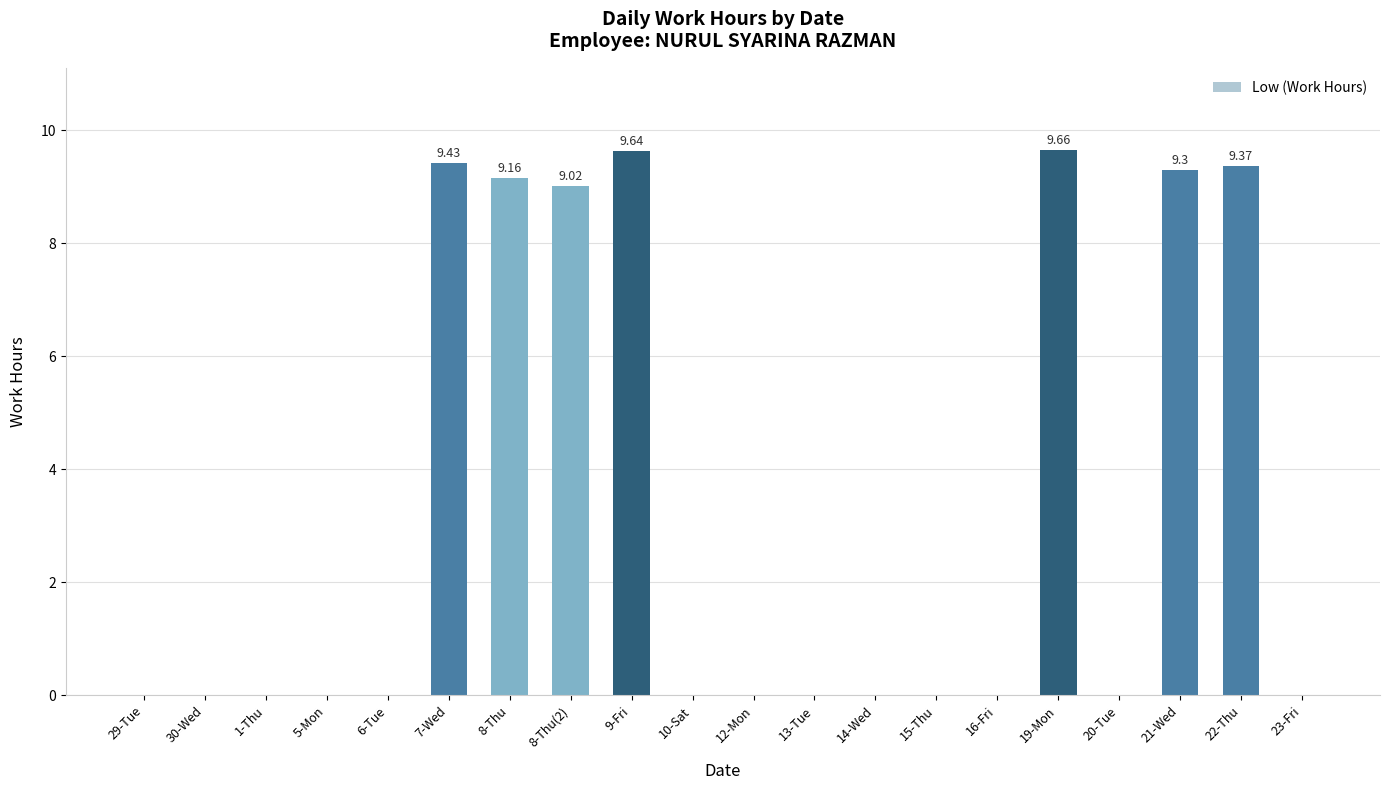

Count the number of data series in this chart.

1